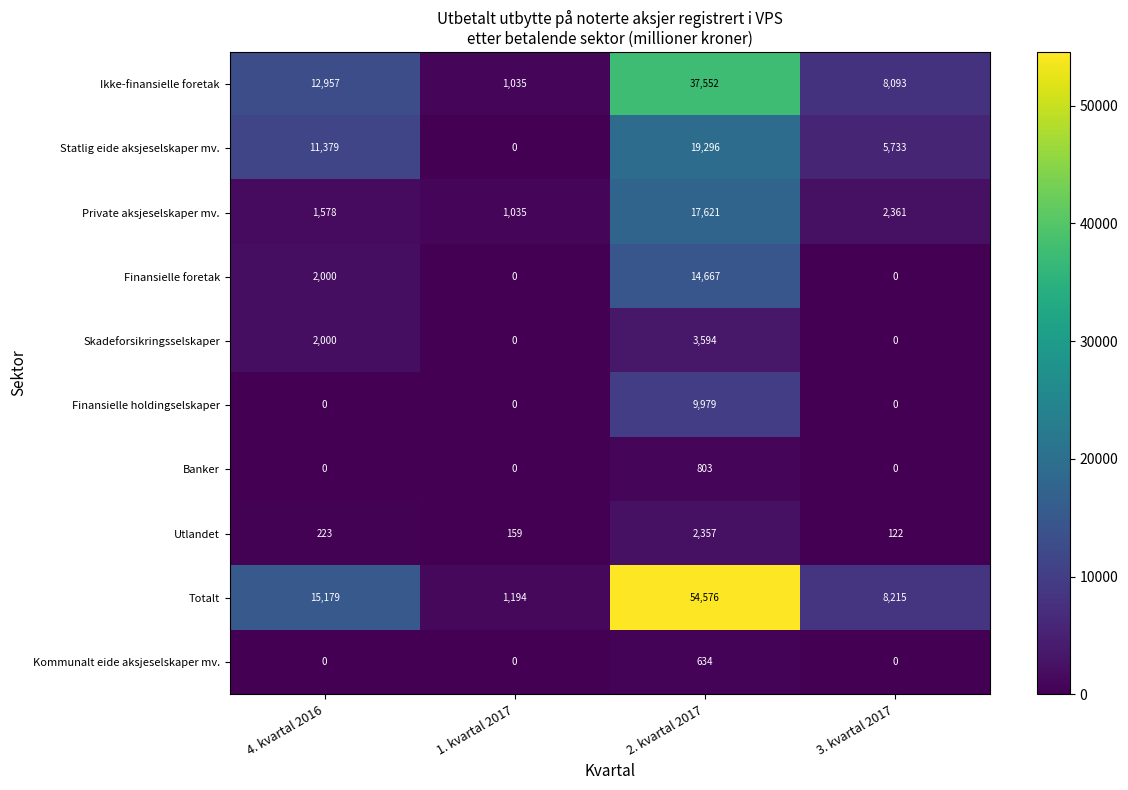

What is the sum of all Ikke-finansielle foretak values?

59637